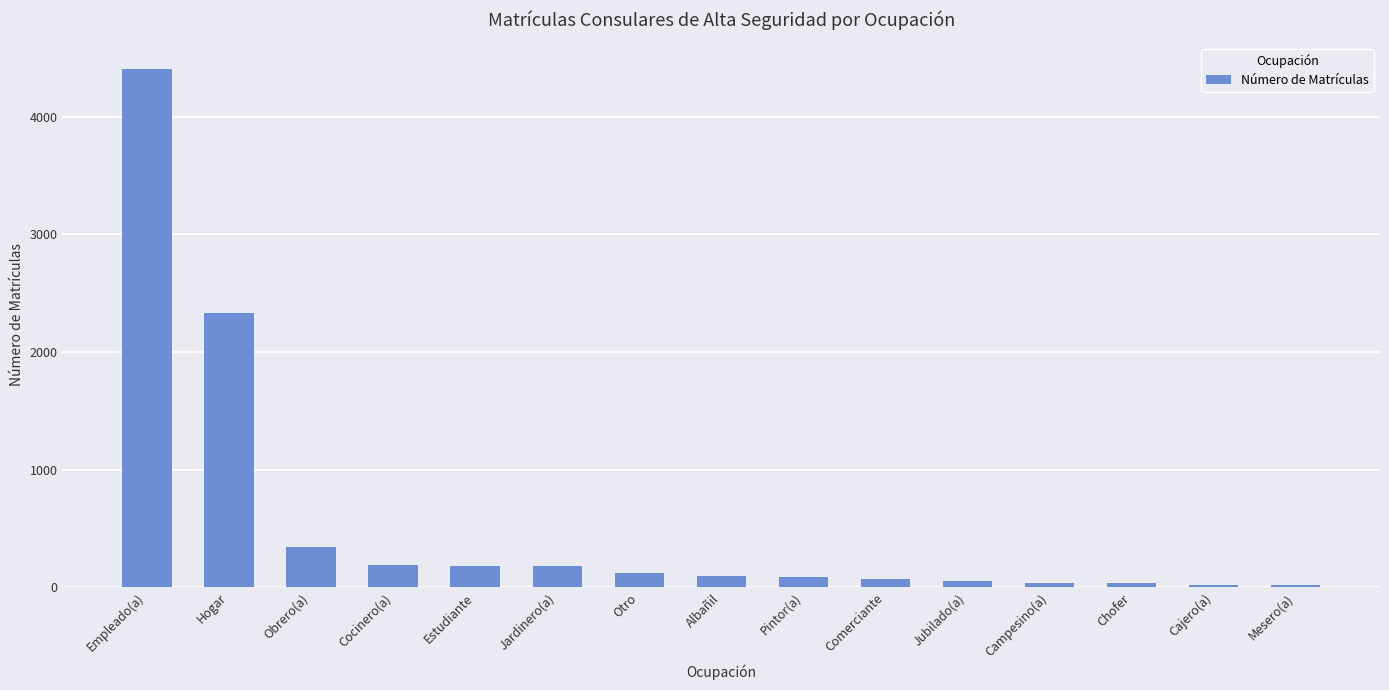

The chart shows a value of 74 at Comerciante. True or false?

True